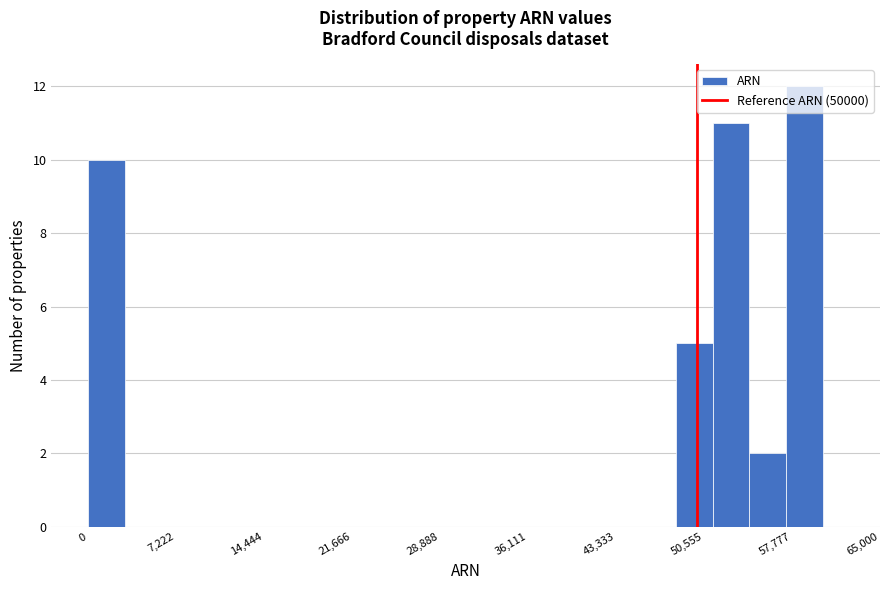

Read against the x-axis, roughly where is the centre of the tallest bar?

59000